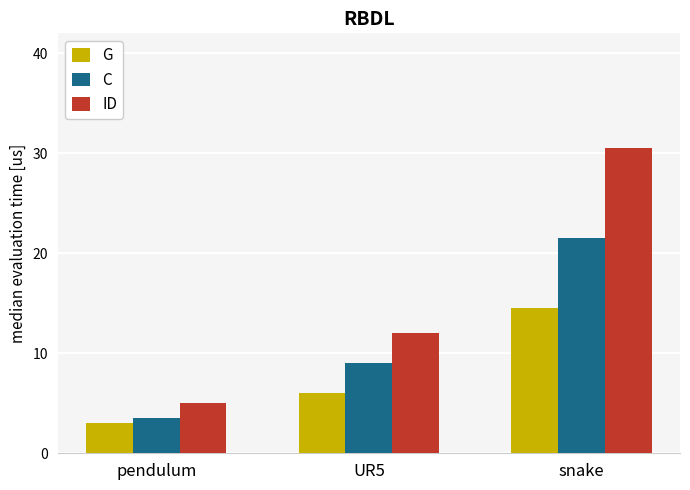

What is the difference between the maximum and second lowest values in the ID series?

18.5